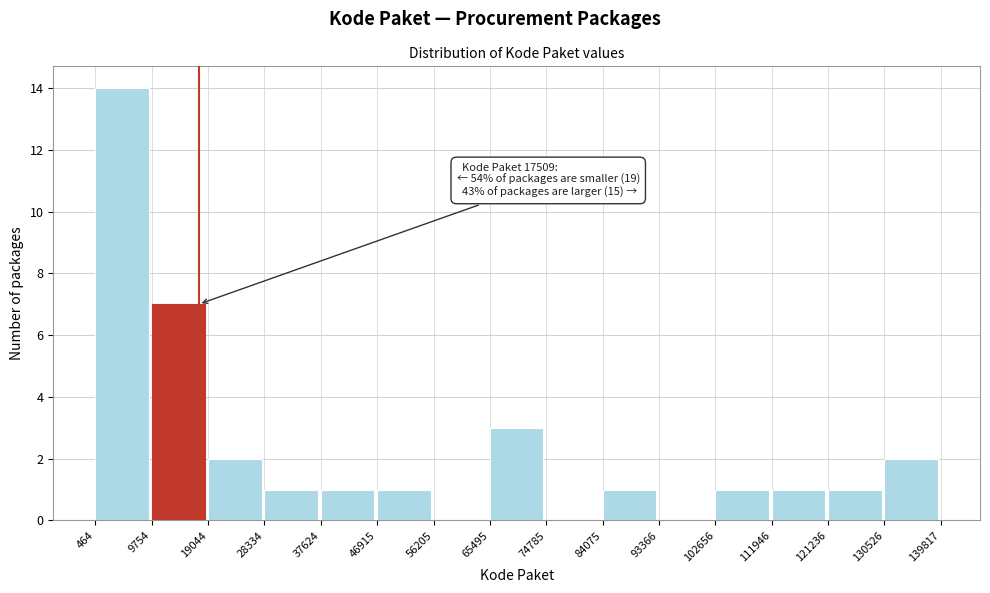

Which range on the x-axis has the tallest bar?

464 to 9754